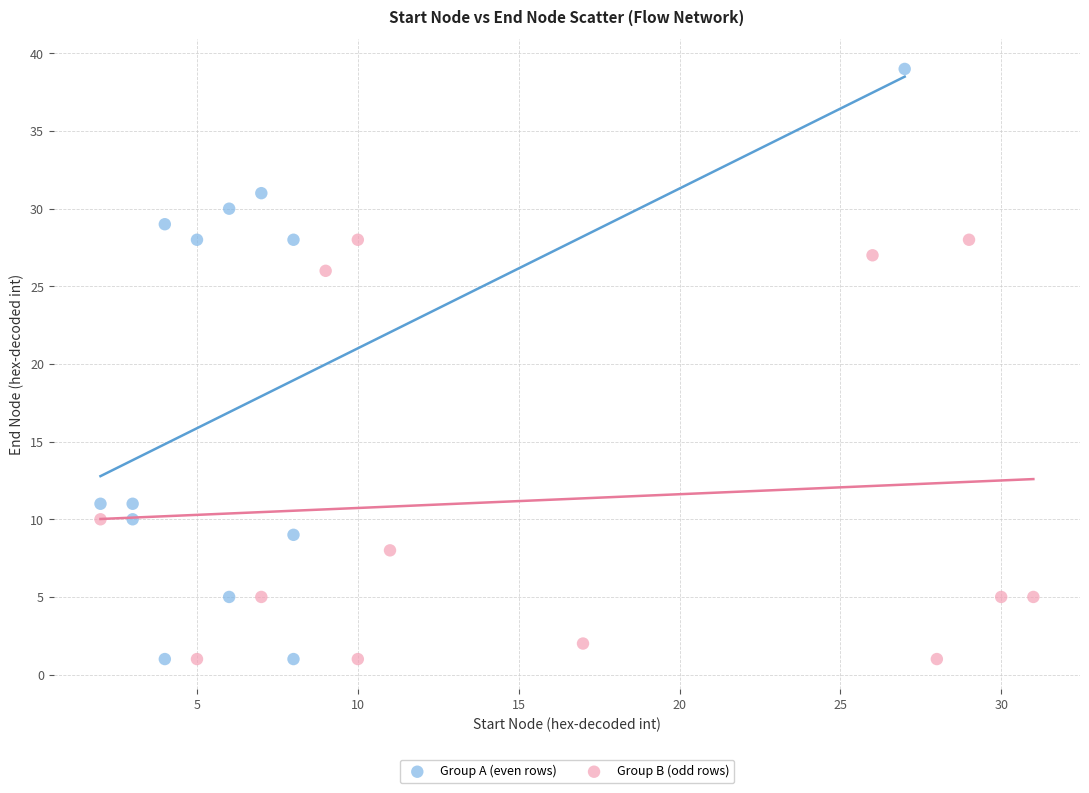

Which series has the widest spread of Y values?

Group A (even rows)